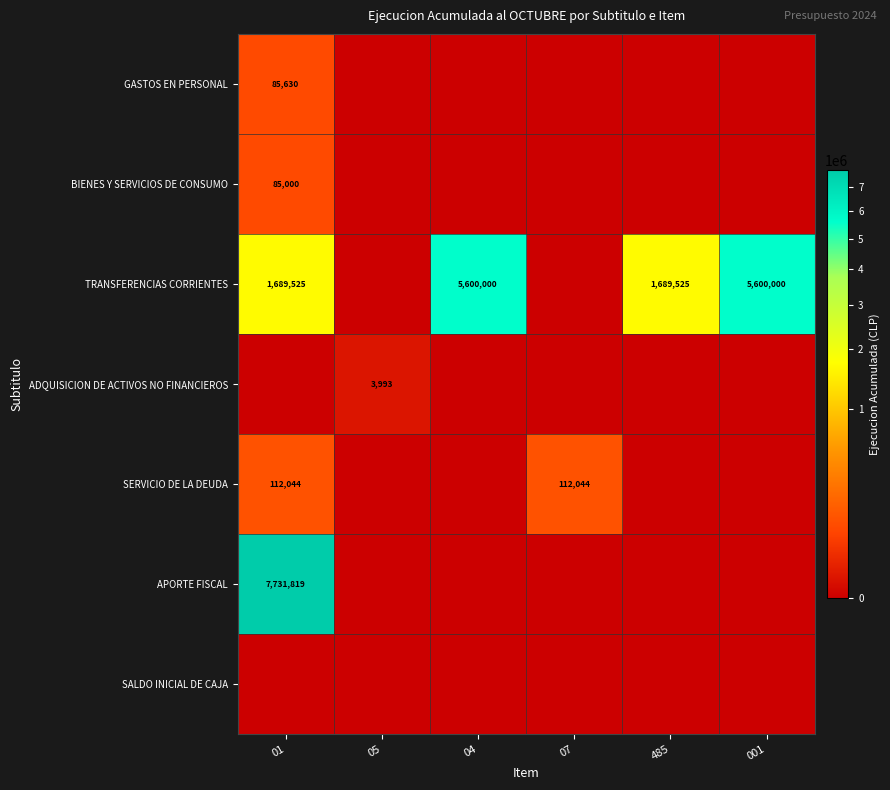

The GASTOS EN PERSONAL series shows 19203 at 01. True or false?

False